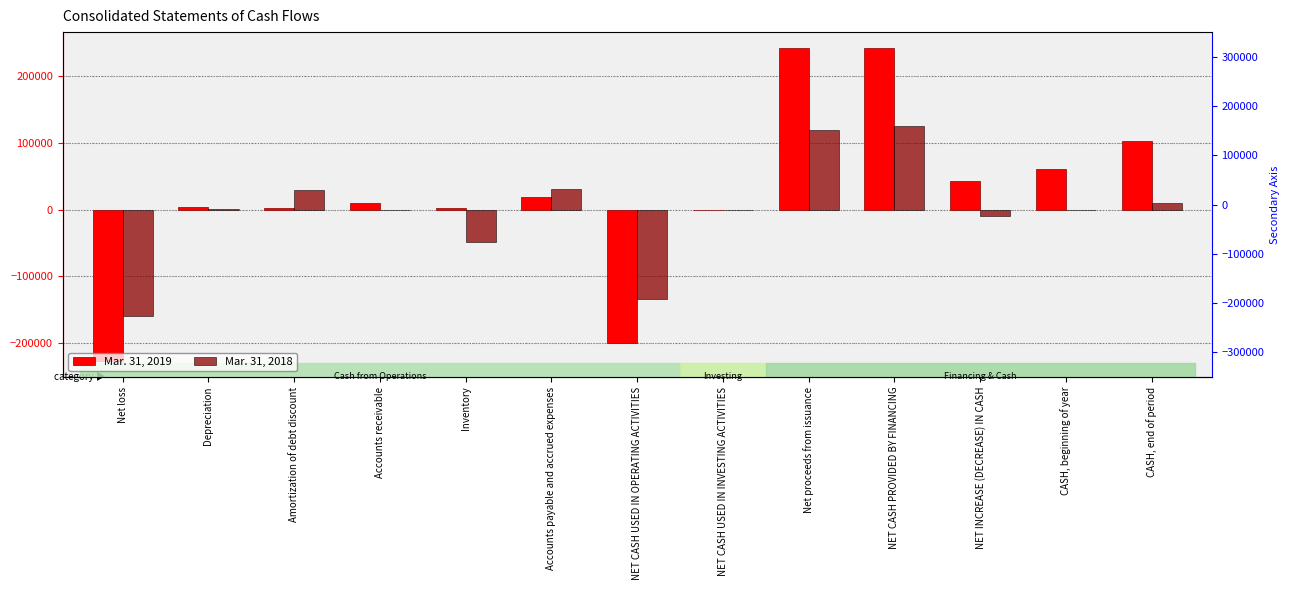

What is the minimum value for Mar. 31, 2019?

-227335